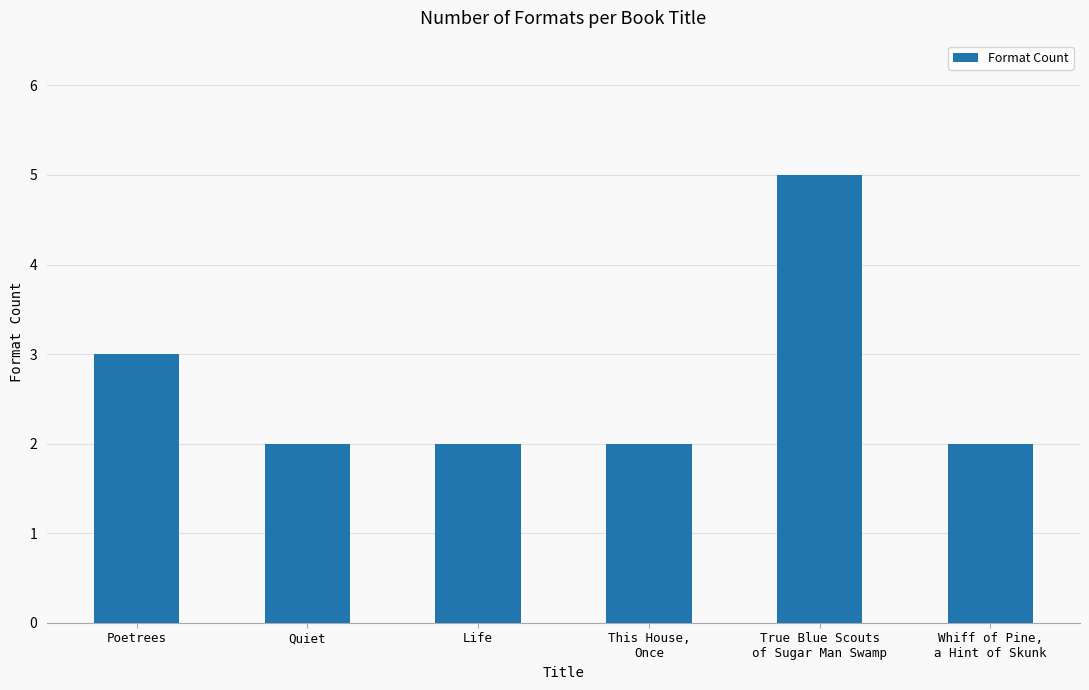

Read the value at Whiff of Pine,
a Hint of Skunk.

2